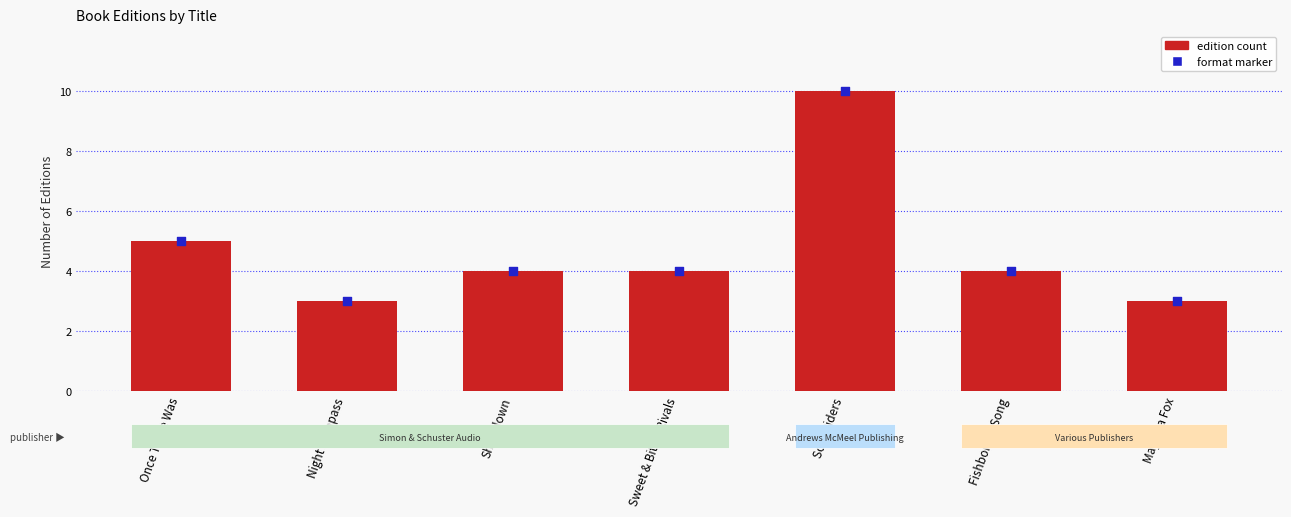

What is the total value across all series at Showdown?

8